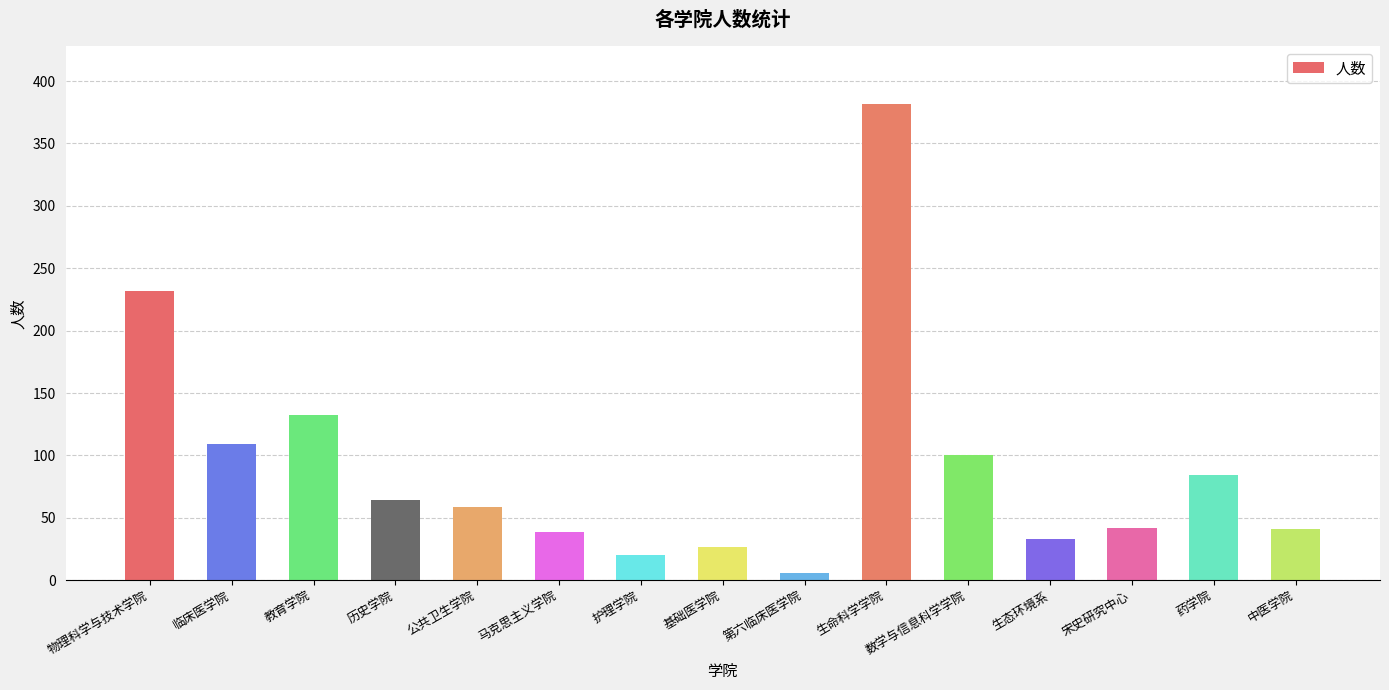

What is the value of the 6th bar from the left?

39